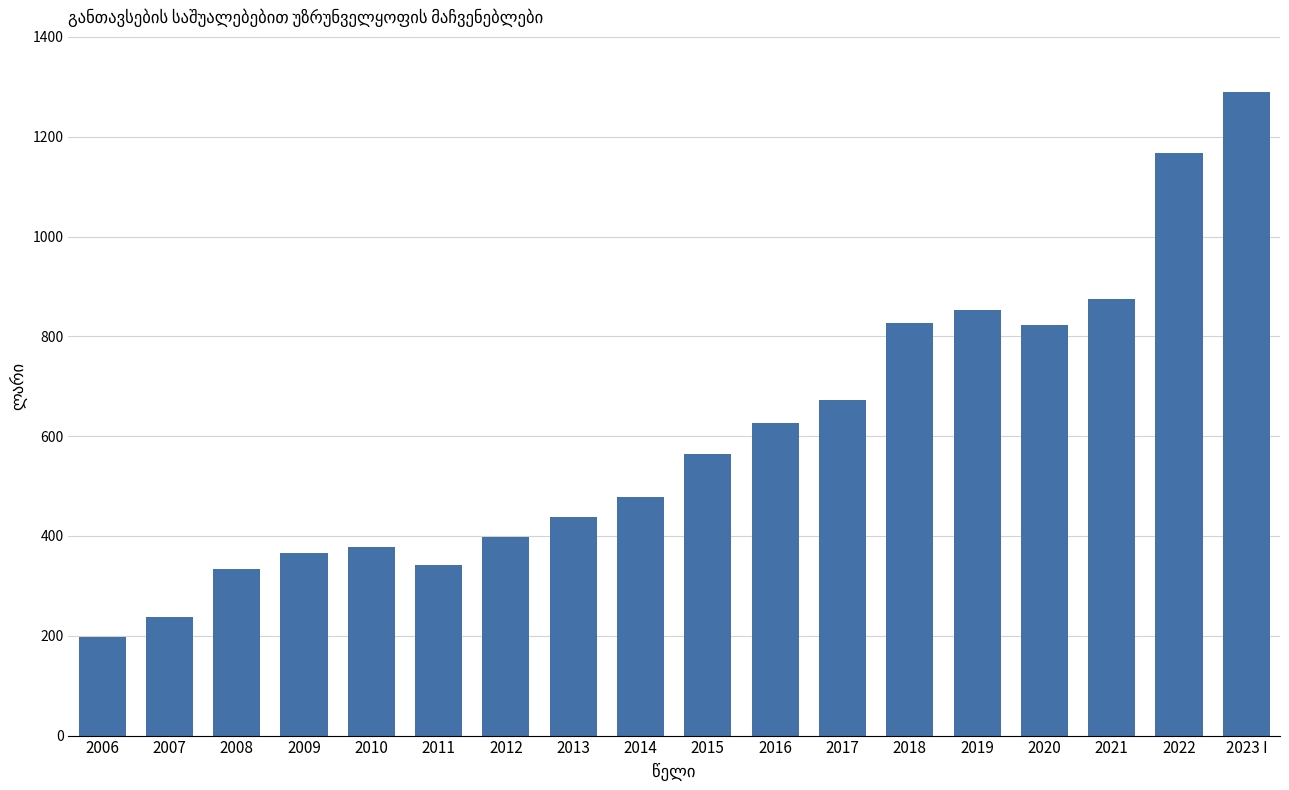

What is the smallest value displayed?

196.7